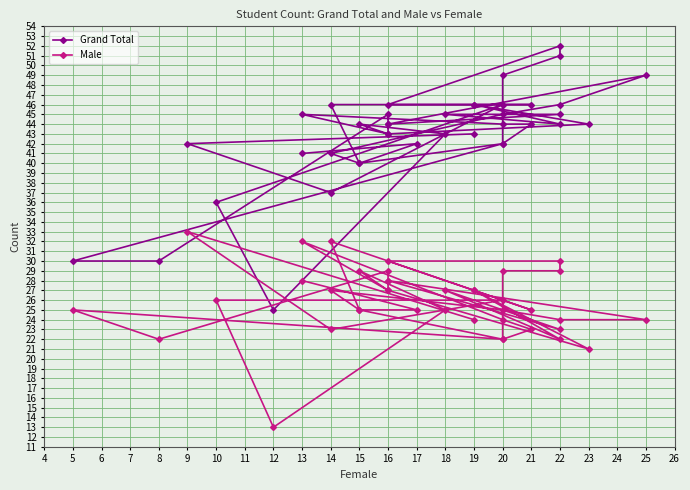

List the series in order of their peak value, lowest first.

Male, Grand Total